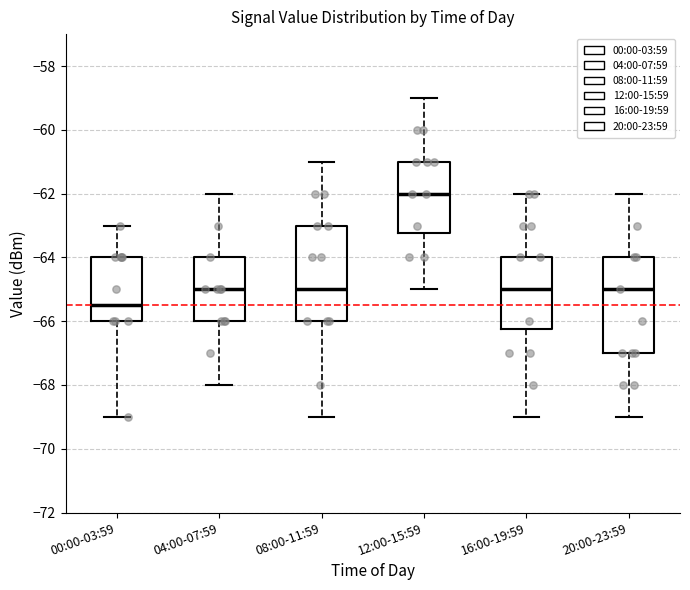

Reading left to right, transcribe this box plot: for each box, give where its median line is, the range the box spans, and where its two whiskers end, as read against the y-axis. The values are not printed on the chart, so give them approximately, as read against the axis.

00:00-03:59: median -65.4, box -66.0 to -64.0, whiskers -69.0 to -63.0
04:00-07:59: median -65.0, box -66.0 to -64.0, whiskers -68.0 to -62.0
08:00-11:59: median -65.0, box -66.0 to -63.0, whiskers -69.0 to -61.0
12:00-15:59: median -62.0, box -63.2 to -61.0, whiskers -65.0 to -59.0
16:00-19:59: median -65.0, box -66.2 to -64.0, whiskers -69.0 to -62.0
20:00-23:59: median -65.0, box -67.0 to -64.0, whiskers -69.0 to -62.0